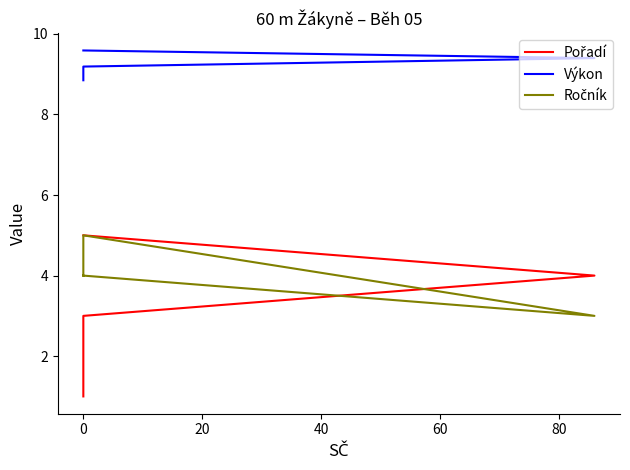

Is the value of Výkon at 0 greater than the value of Ročník at 0?

Yes